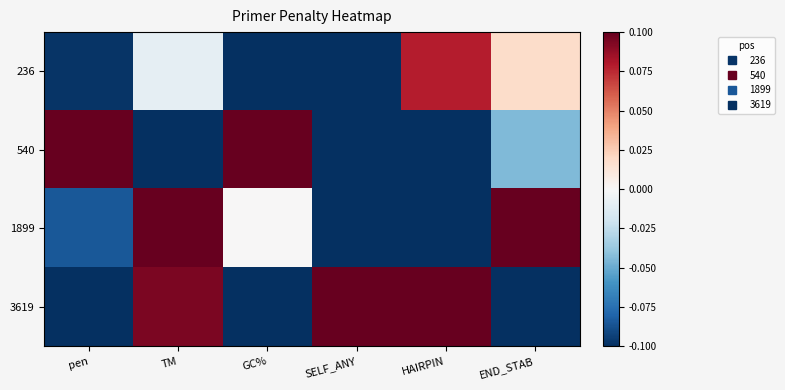

How many series are shown in this chart?

4